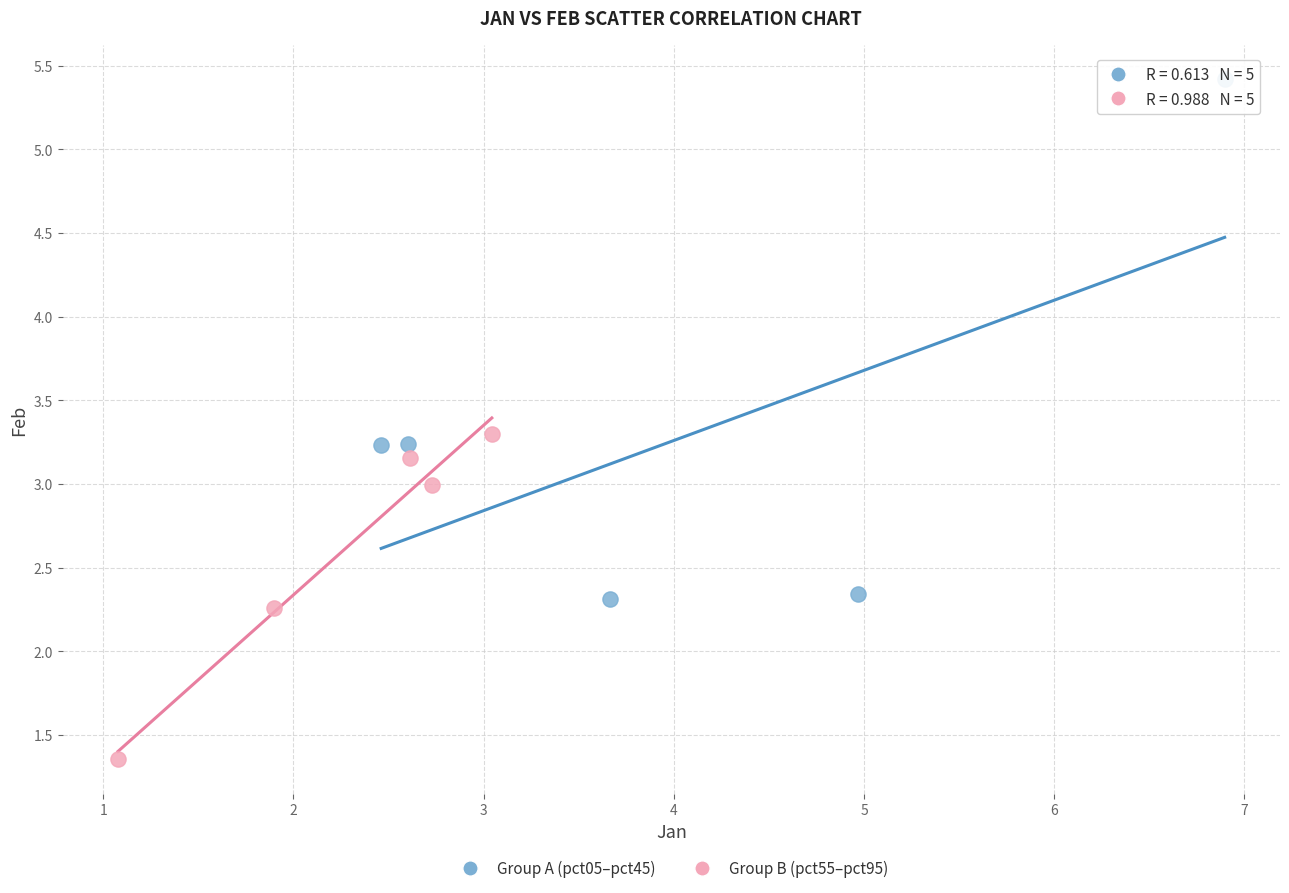

Which series contains the lowest Y value?

Group B (pct55–pct95)